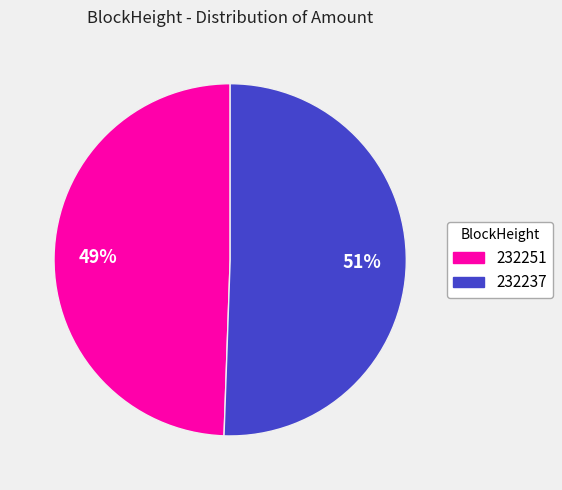

Approximately how many times larger is the value at 232237 compared to 232251?

1.0